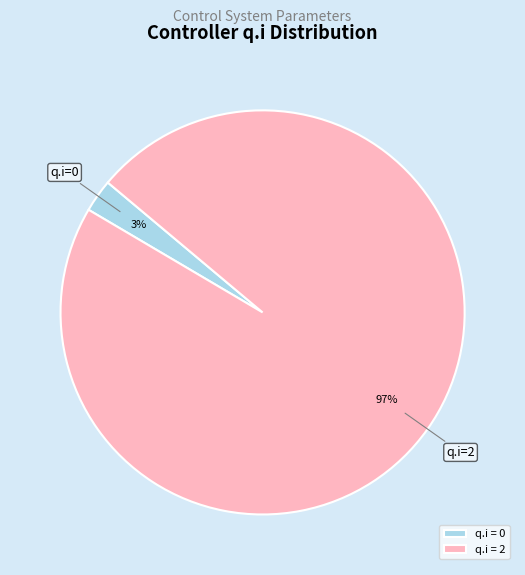

True or false: q.i = 2 accounts for 97% of the total.

True